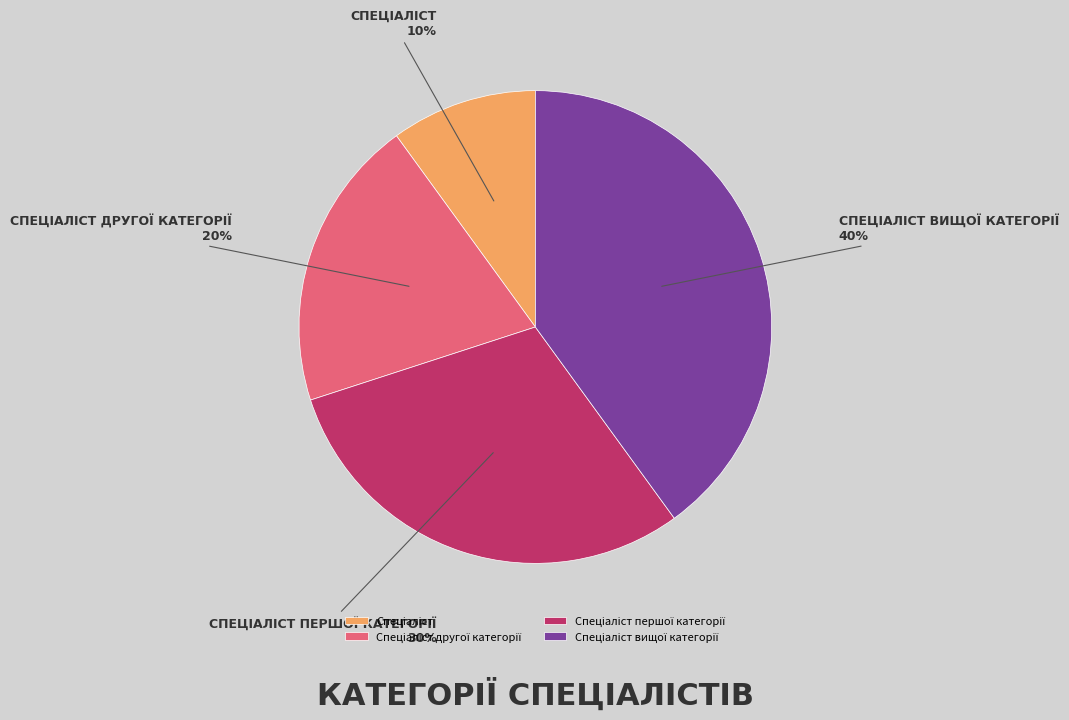

Is there any slice that represents more than half of the pie?

No